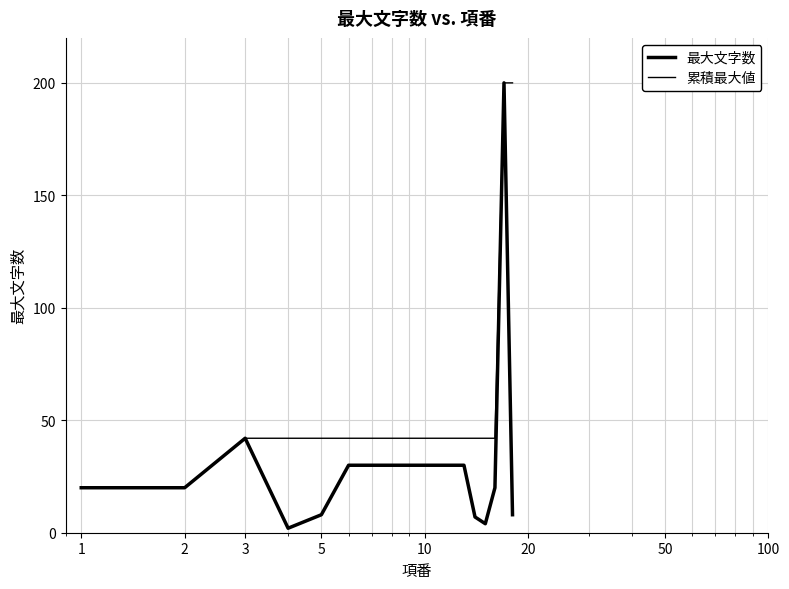

Where does the 最大文字数 series first go above 30?

3